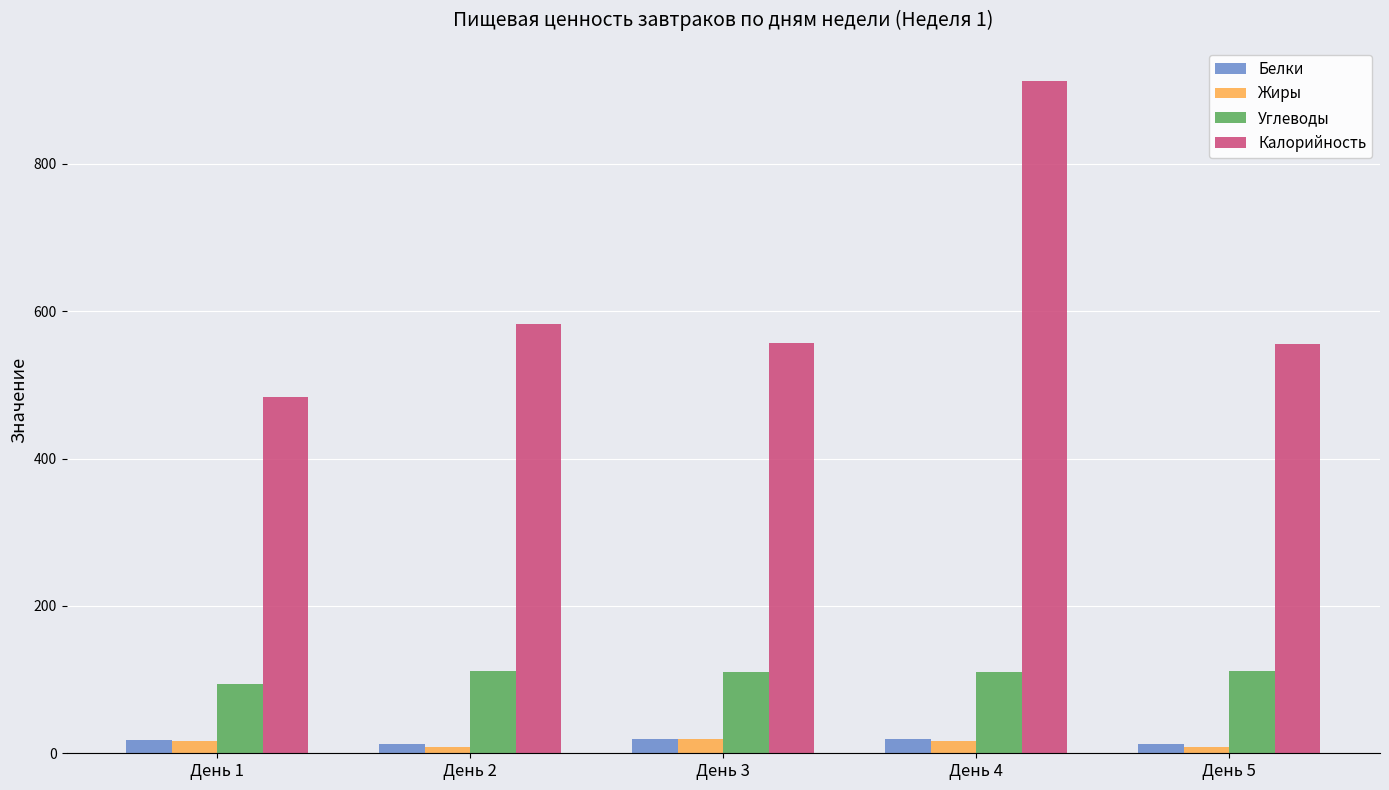

What is the value of the Белки bar at the 2nd from the left?

13